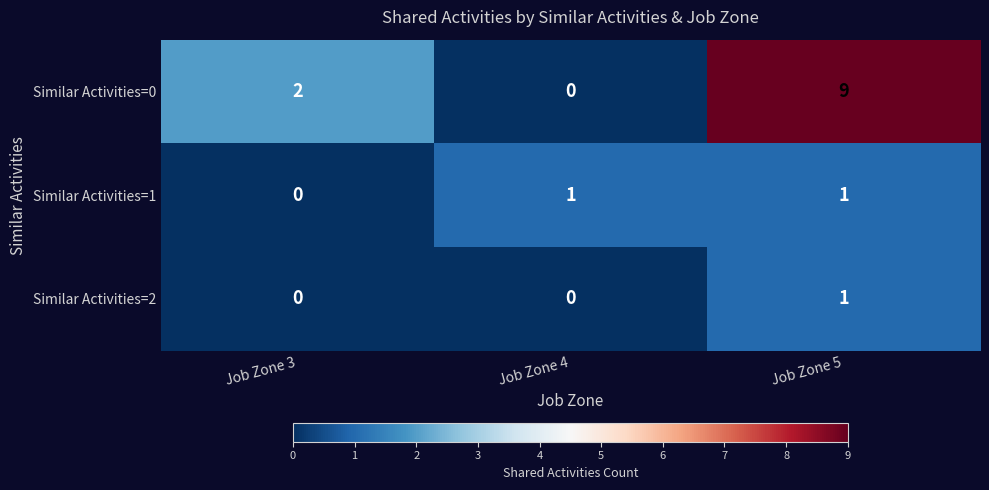

What is the maximum value shown in the chart?

9